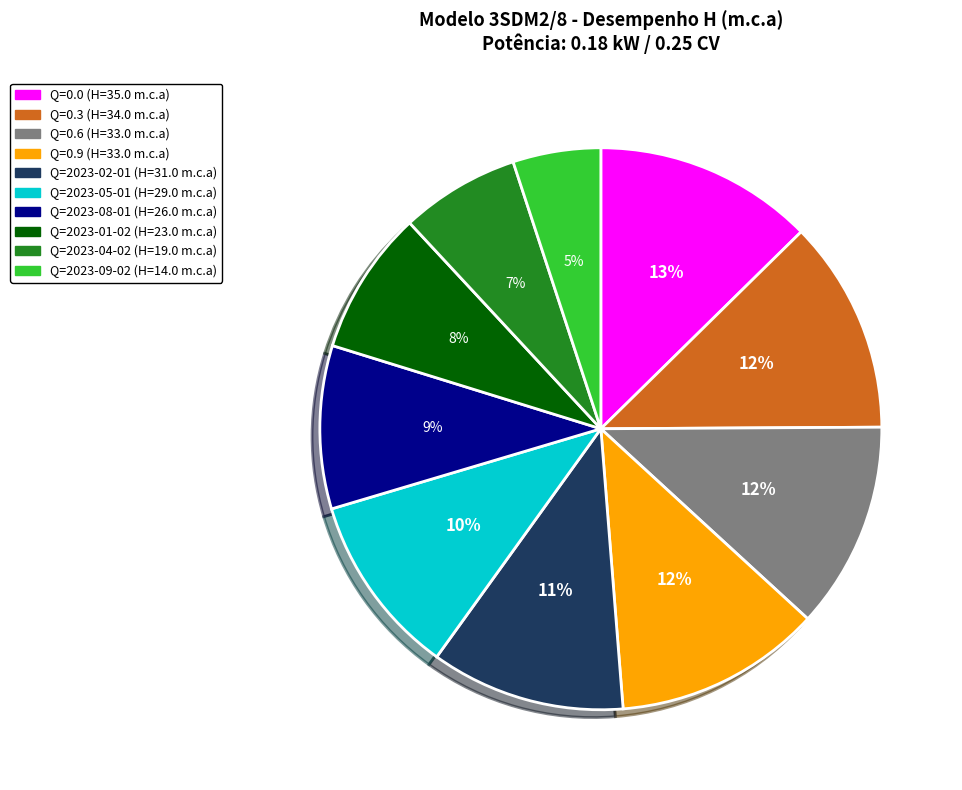

Does any single category account for the majority?

No